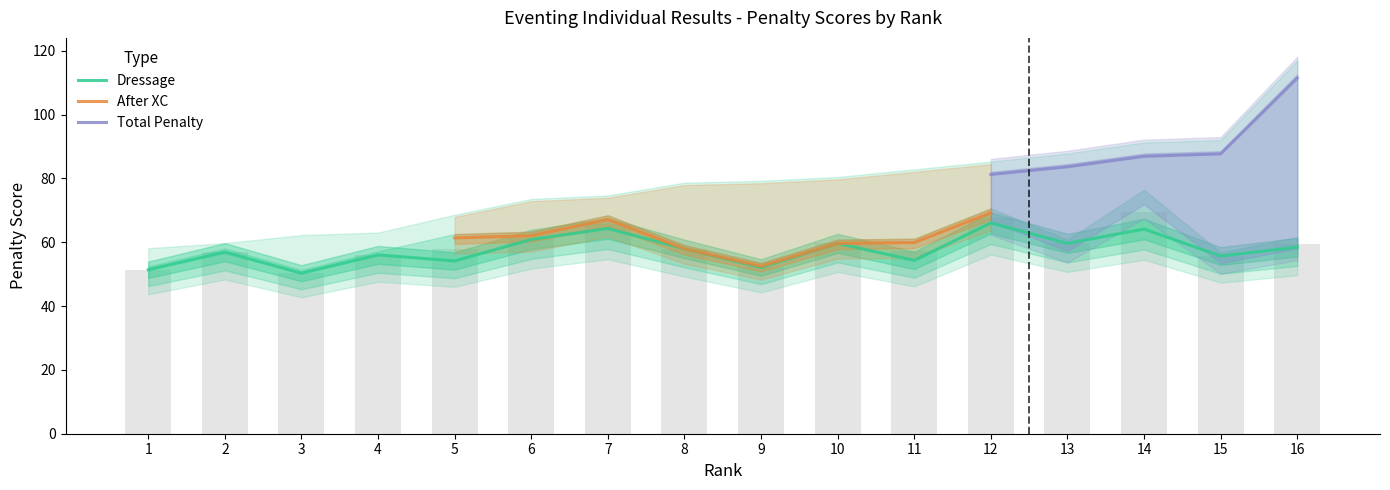

Rank the series by their maximum value, from lowest to highest.

Dressage, After XC, Total Penalty